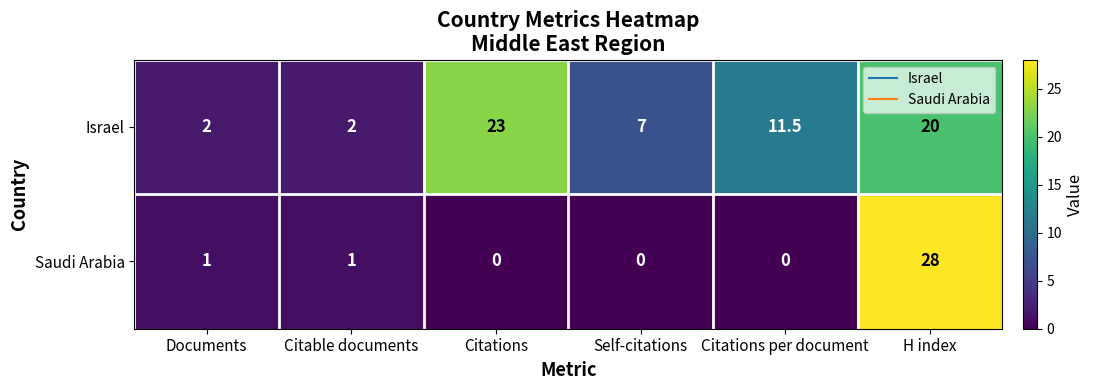

The Israel series shows 23.0 at Citations. True or false?

True